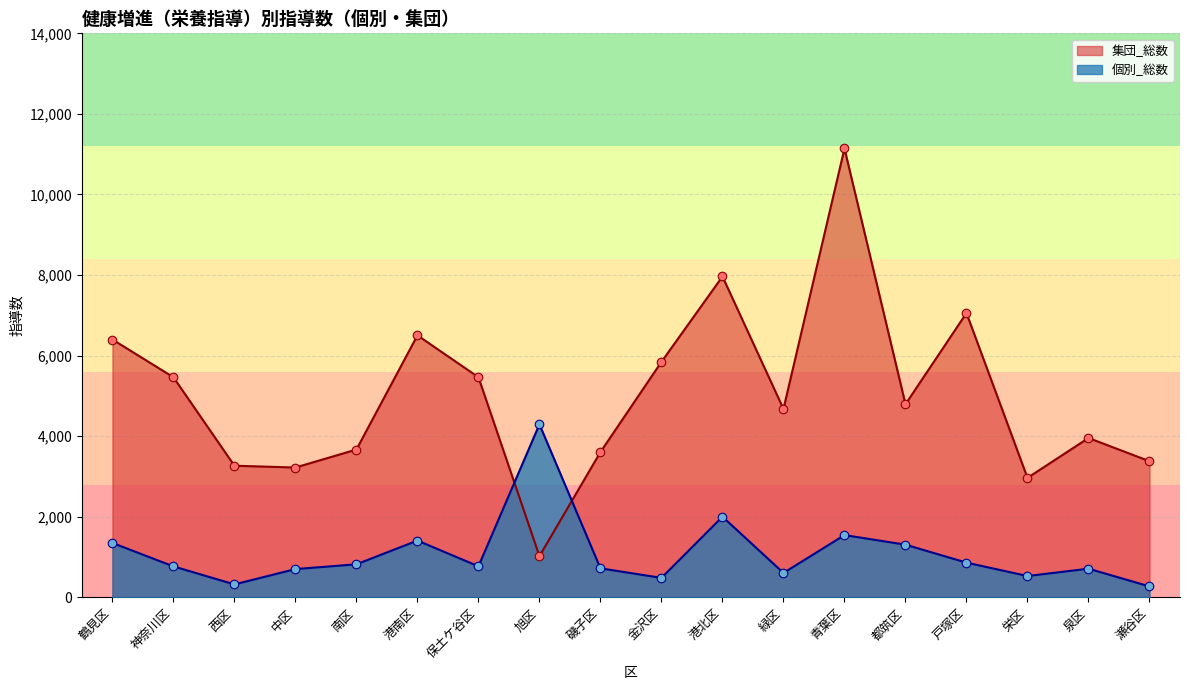

Is the value of 個別_総数 at 緑区 greater than the value of 集団_総数 at 鶴見区?

No